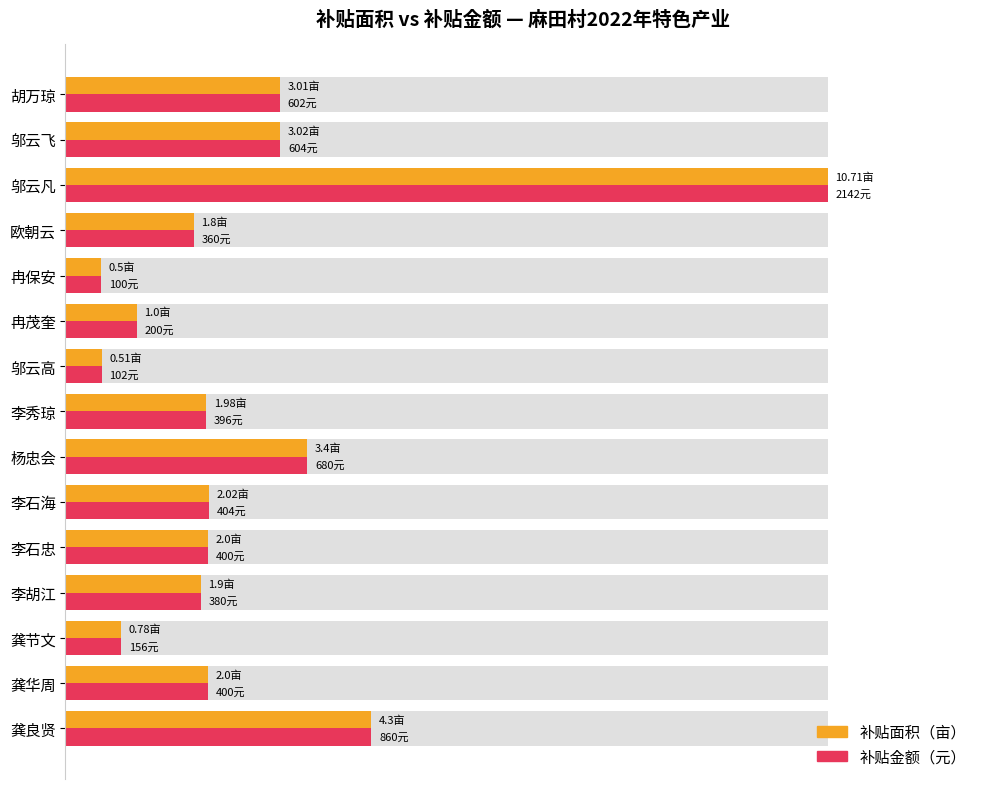

At 邬云凡, list the series in order from largest to smallest.

补贴面积（亩）, 补贴金额（元）